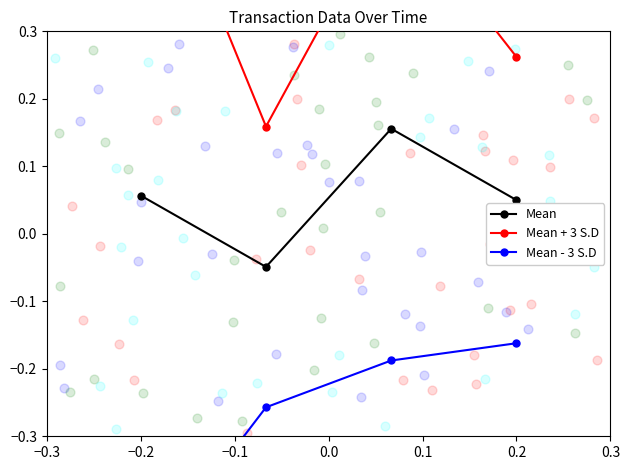

Which series contains the lowest Y value?

Mean - 3 S.D